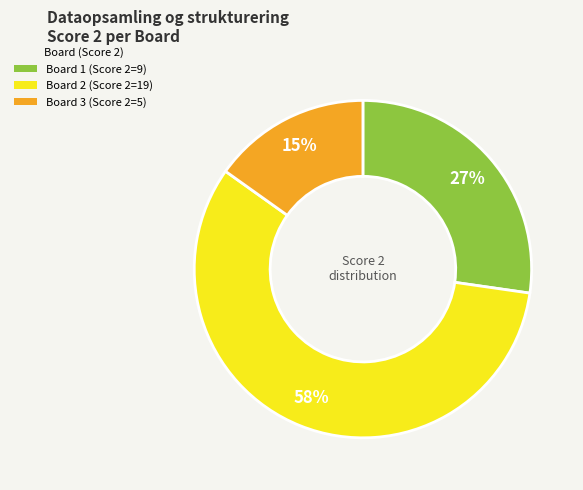

Which has a higher value, Board 2 (Score 2=19) or Board 3 (Score 2=5)?

Board 2 (Score 2=19)